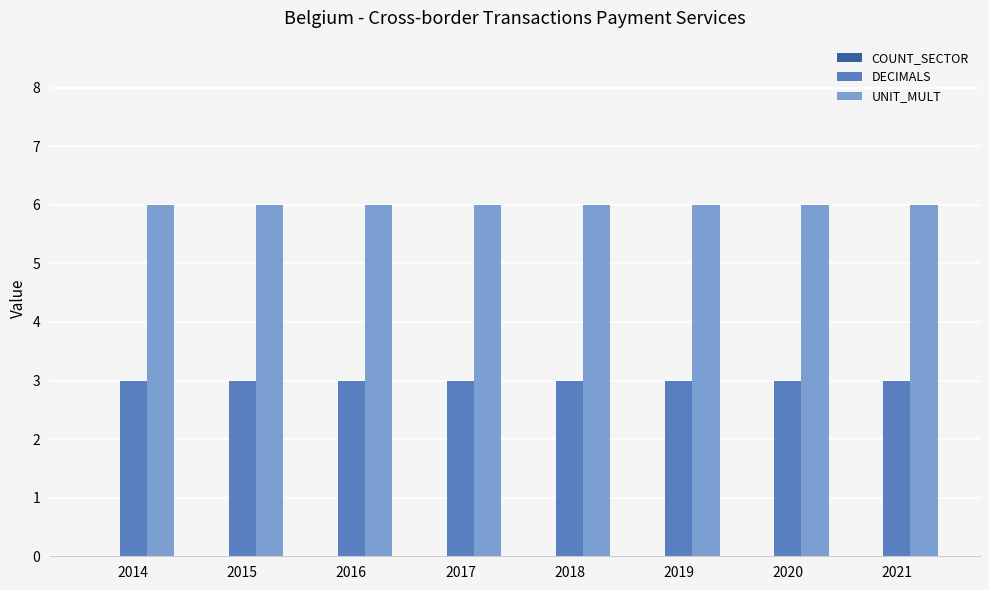

What is the approximate value of DECIMALS at 2016?

3